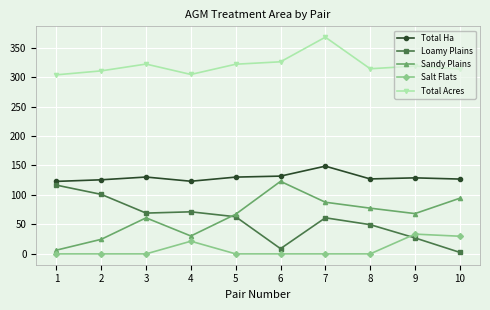

True or false: Loamy Plains has a value of 70.8 at 8.

False